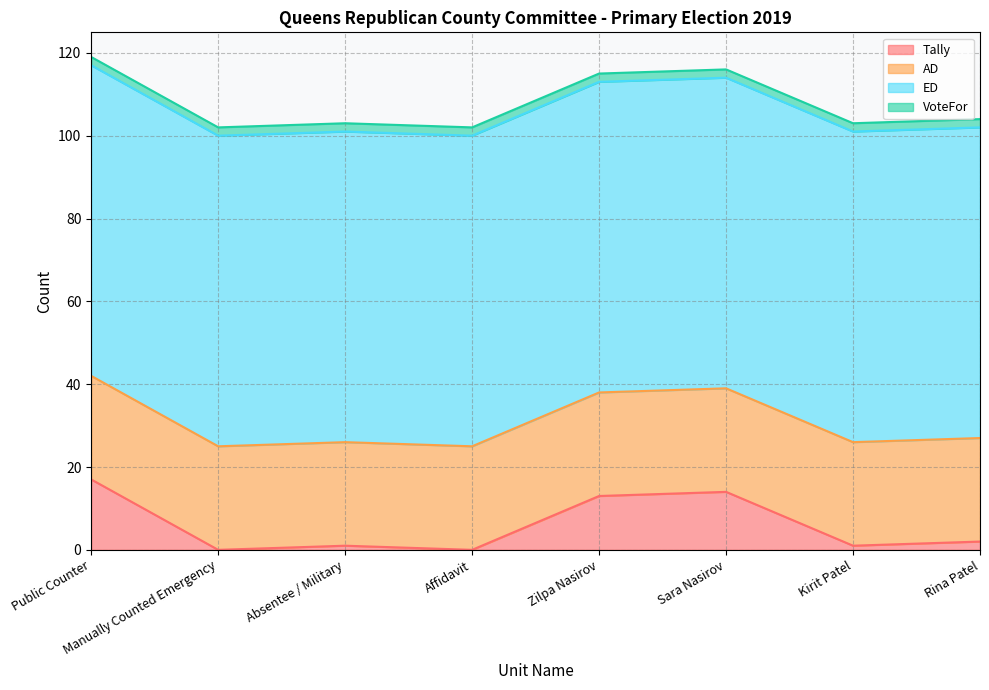

Does the chart have visible grid lines?

Yes